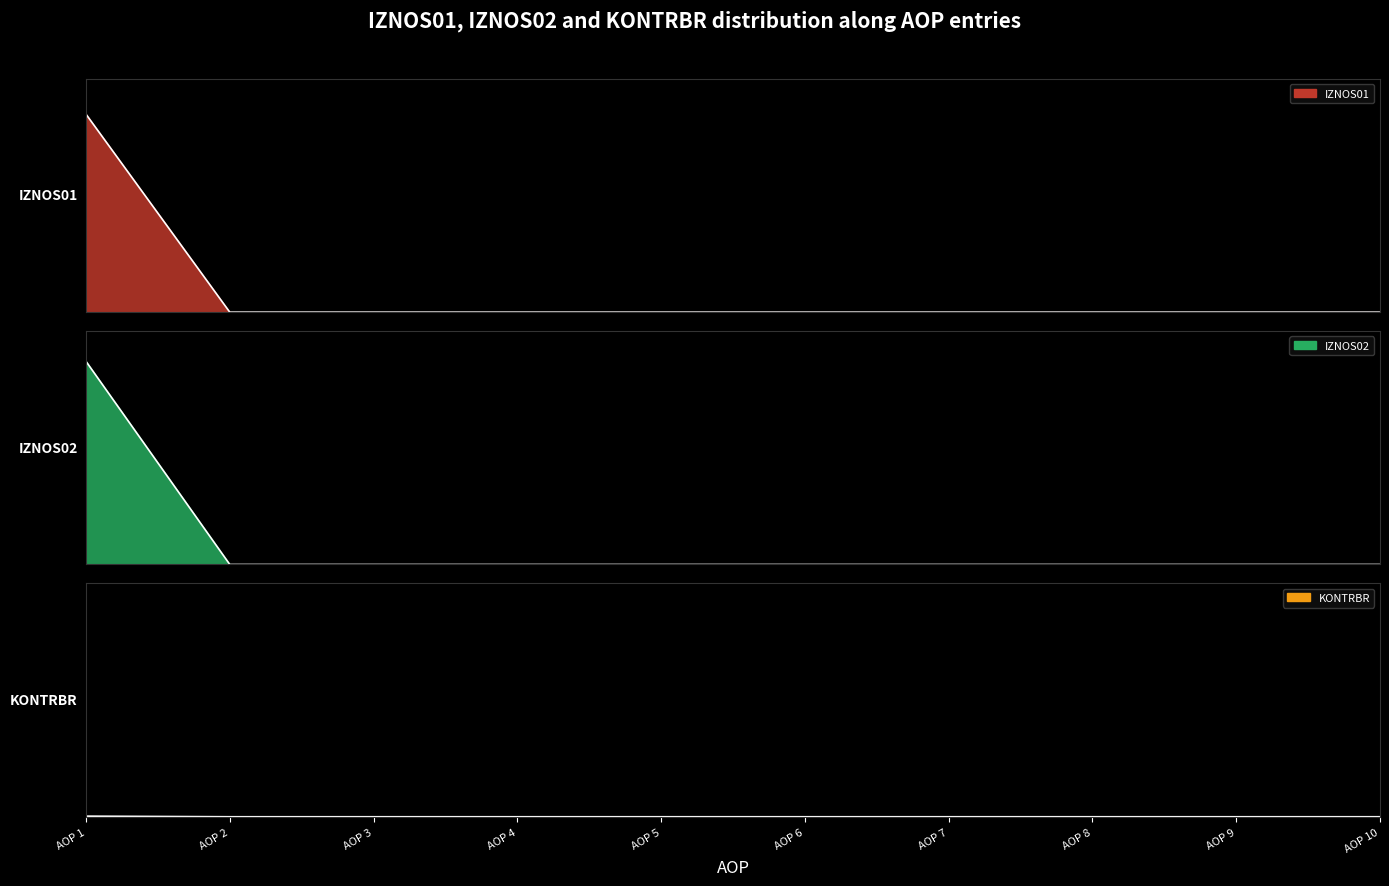

Reading right to left, transcribe all the data shown in this chart.

IZNOS01: 0.0	0.0	0.0	0.0	0.0	0.0	0.0	0.0	0.0	1.0
IZNOS02: 0.0	0.0	0.0	0.0	0.0	0.0	0.0	0.0	0.0	1.0
KONTRBR: 0.0	0.0	0.0	0.0	0.0	0.0	0.0	0.0	0.0	0.0